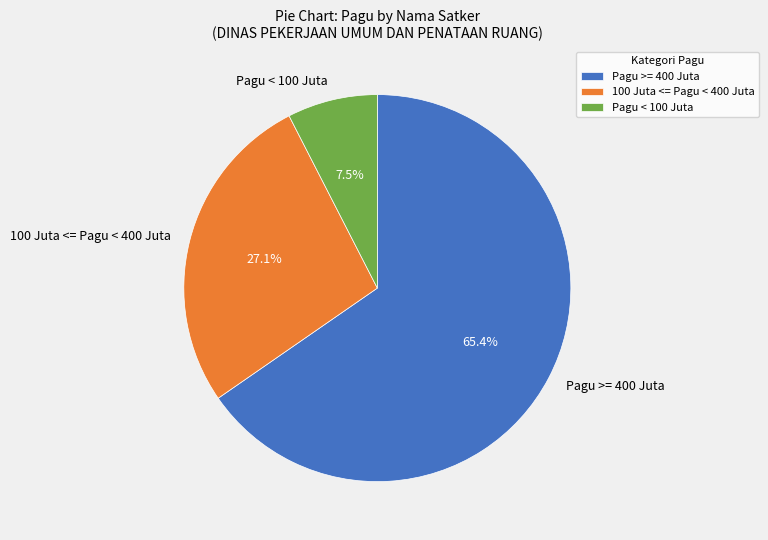

What is the smallest slice in the pie chart?

Pagu < 100 Juta